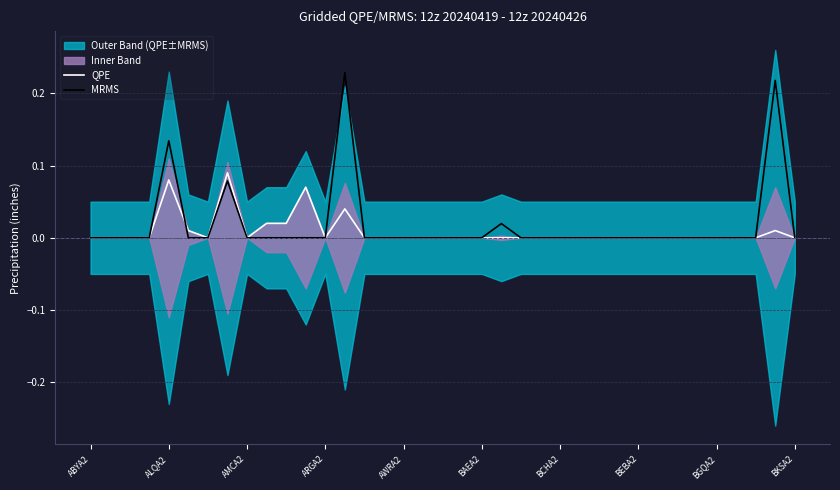

The value of QPE at ARGA2 is 0.1. True or false?

False